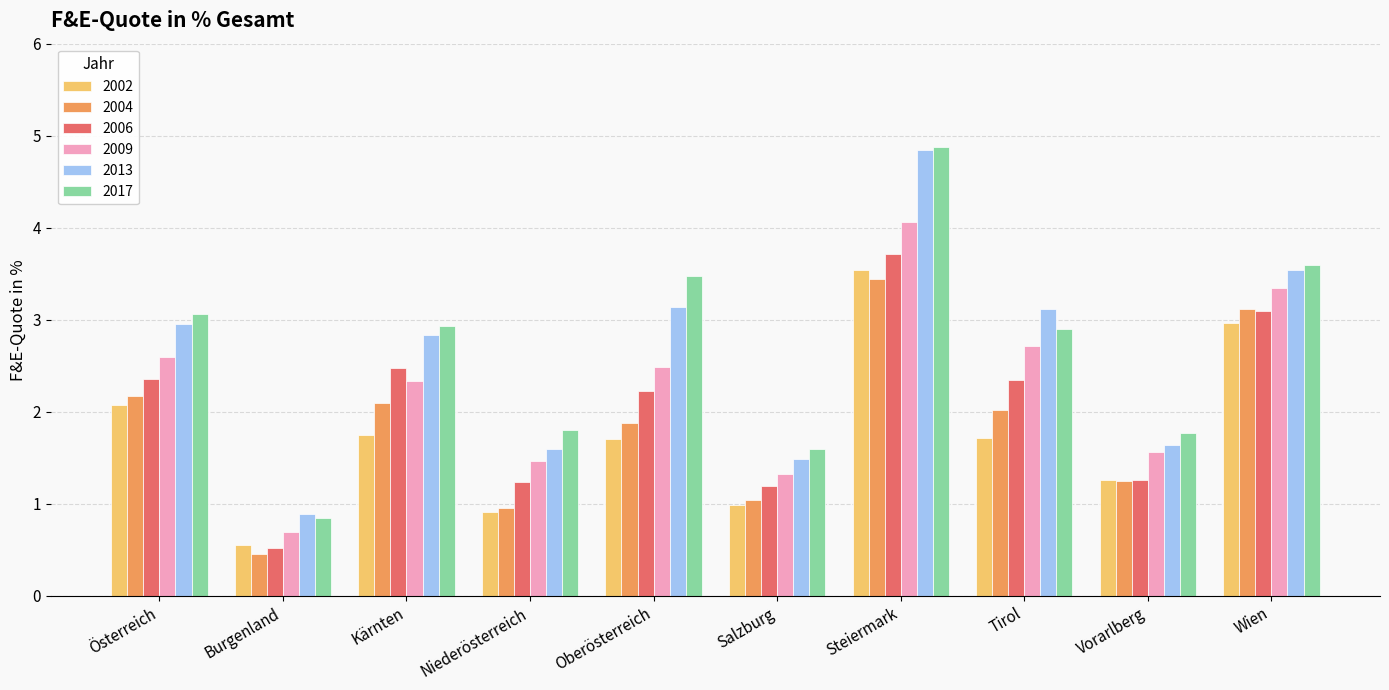

What is the label of the 7th bar from the right?

Niederösterreich